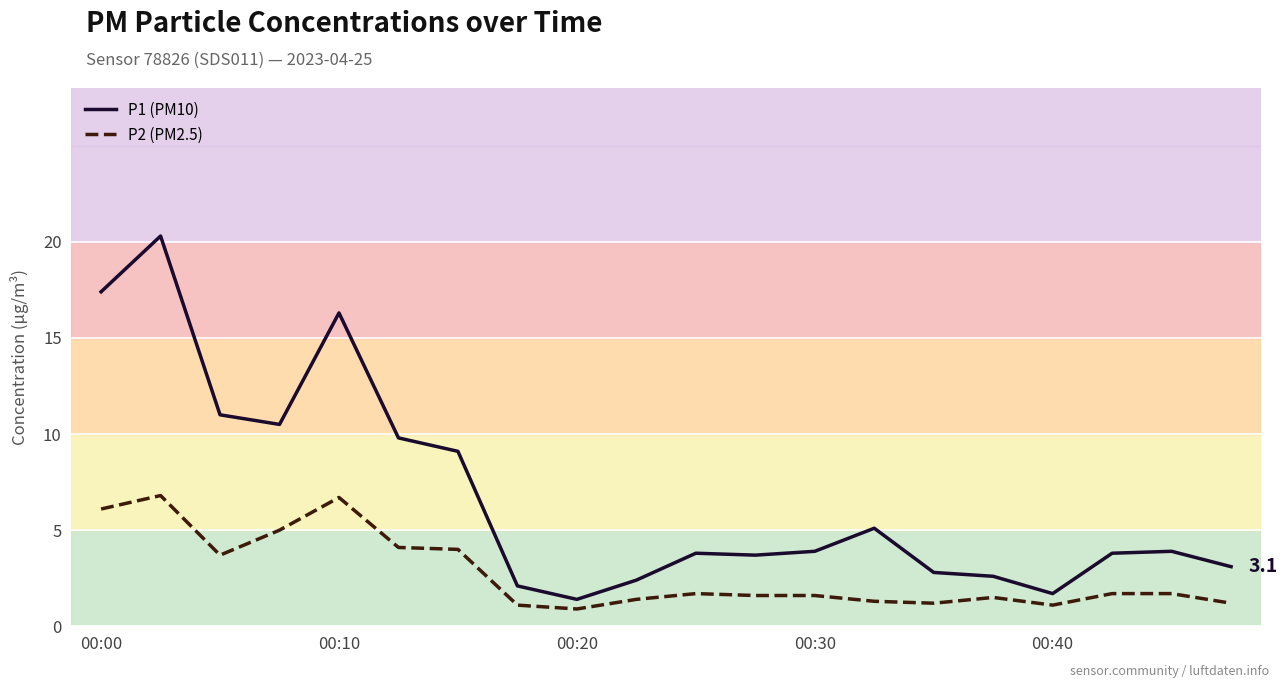

What is the difference between the maximum and minimum values in the P1 (PM10) series?

18.9